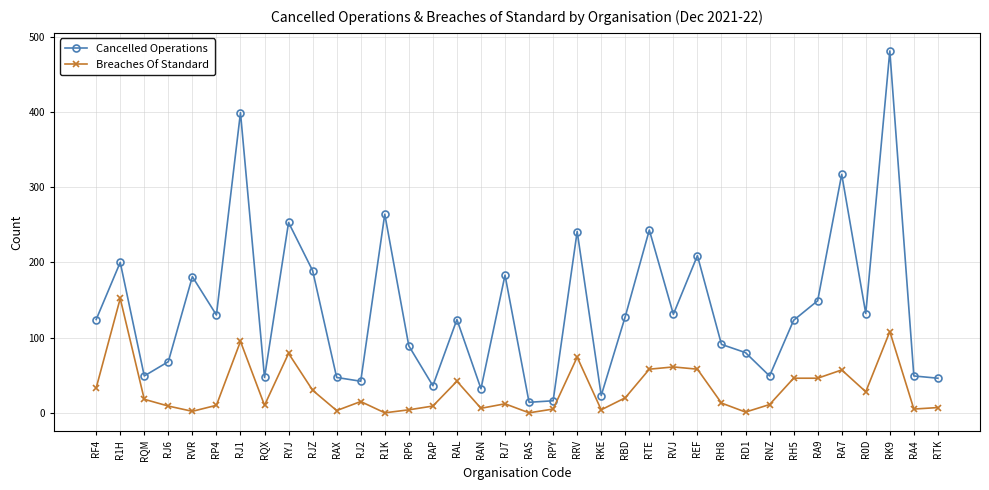

Which category has the highest value across all series?

RK9